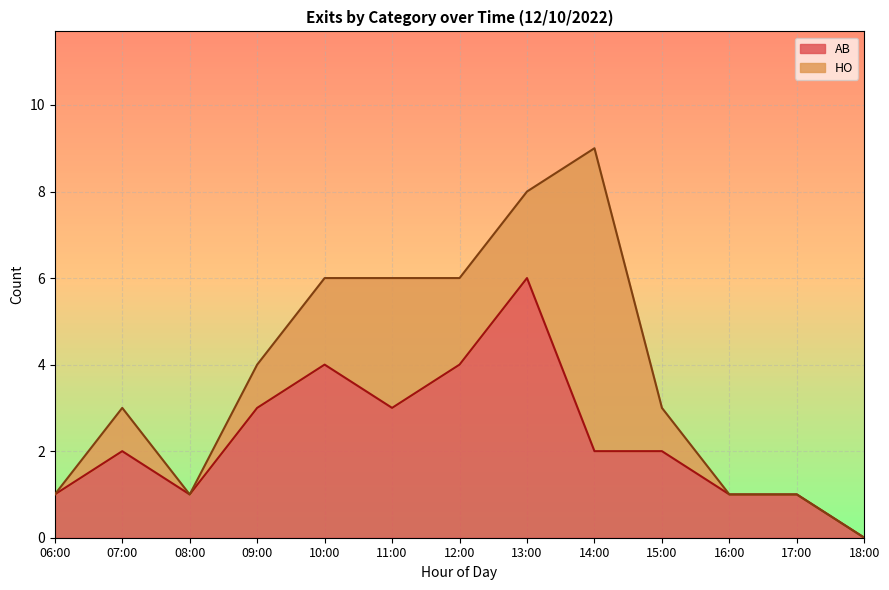

At 14:00, list the series in order from largest to smallest.

HO, AB